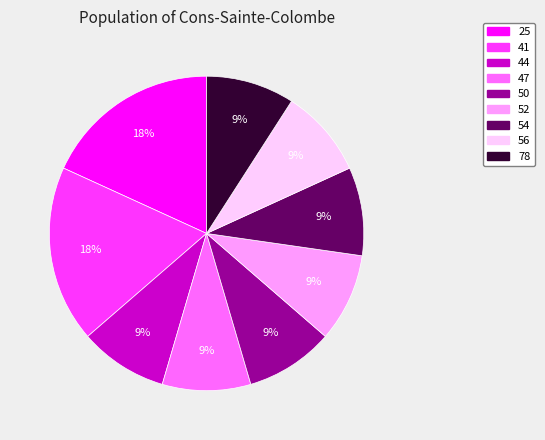

To the nearest percent, what portion does 25 represent?

18%